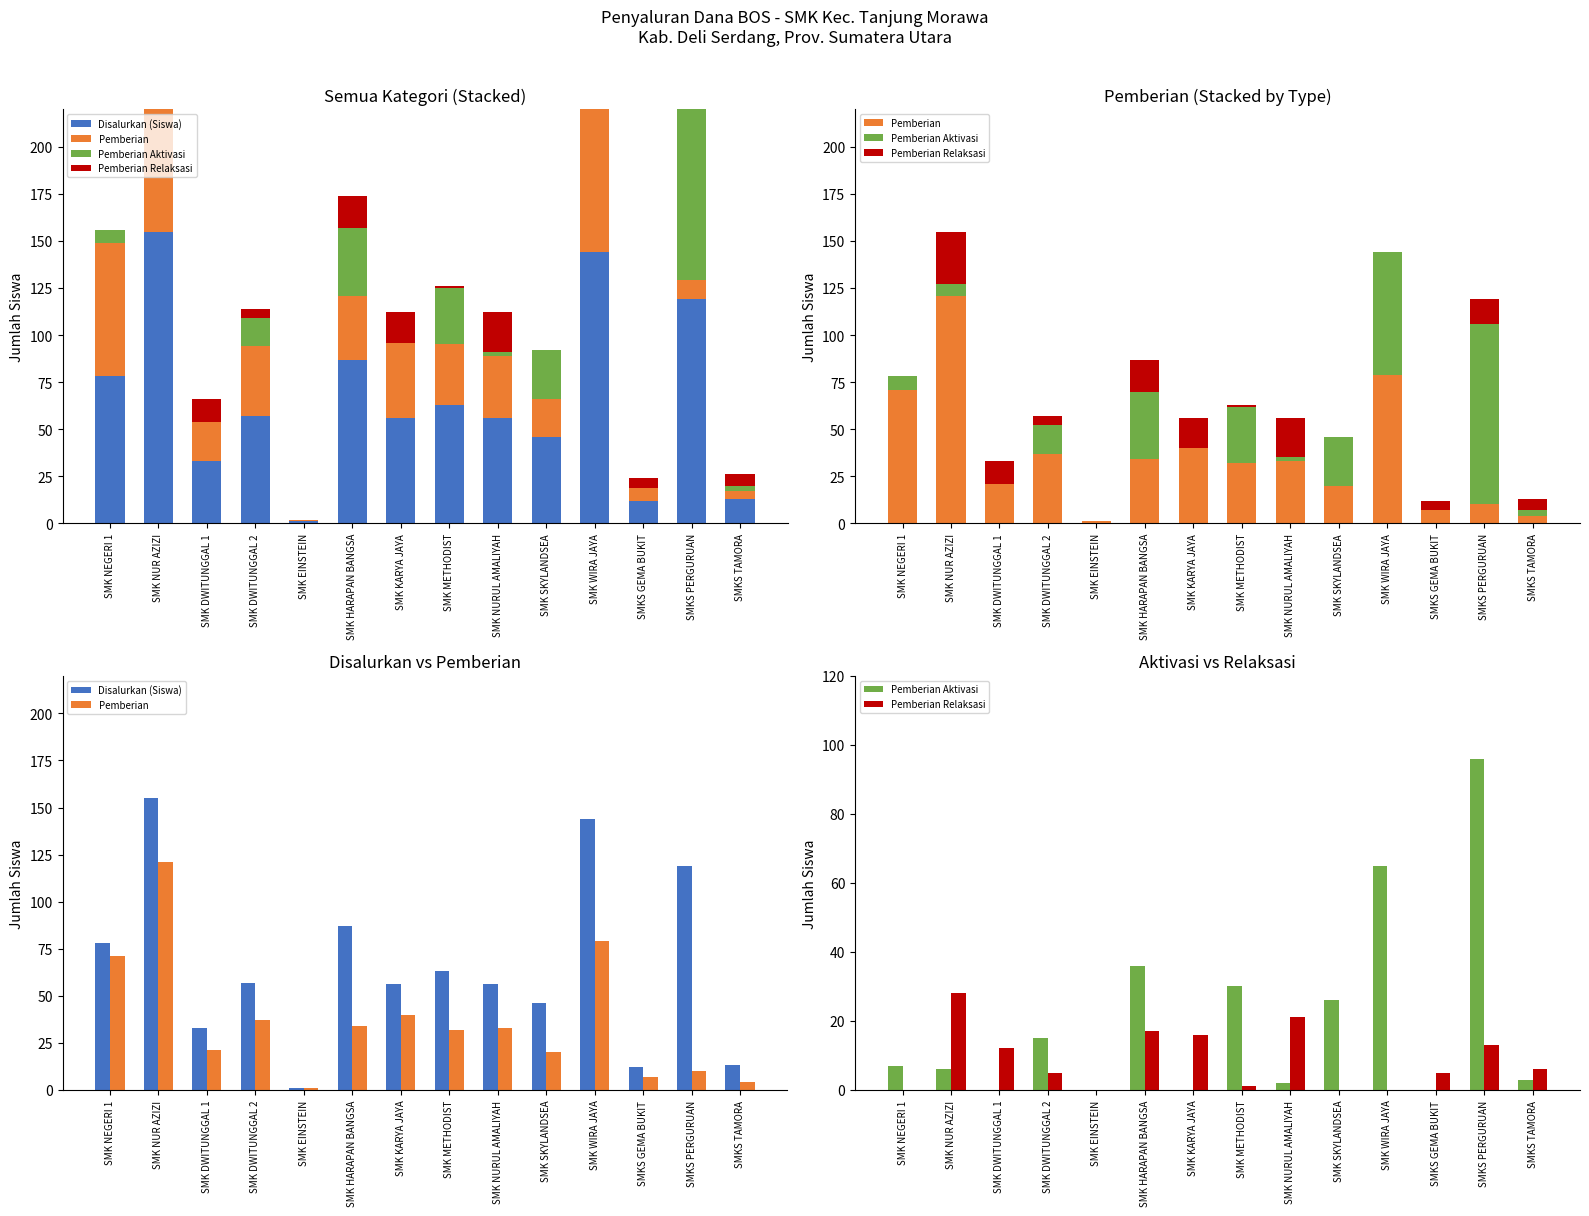

What is the difference between the highest and lowest values at SMK METHODIST?

62